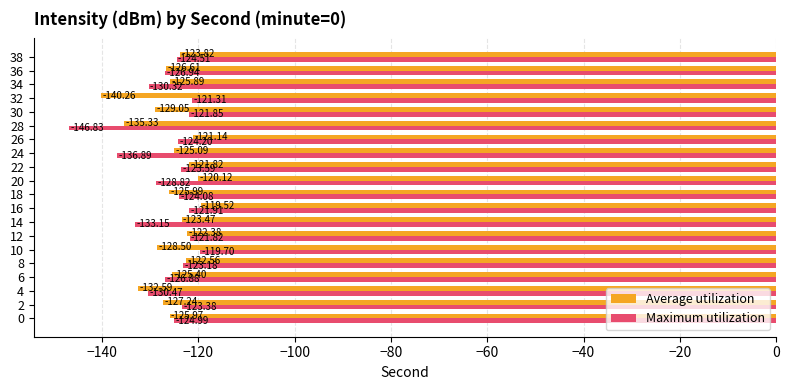

How many data points in Maximum utilization are less than -124?

12